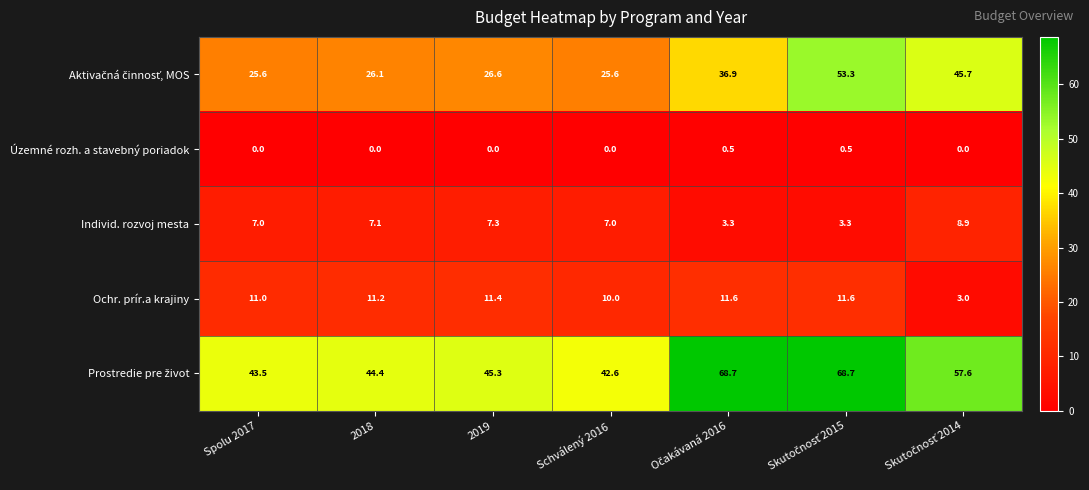

Count the Územné rozh. a stavebný poriadok values in the range 0 to 1.

7